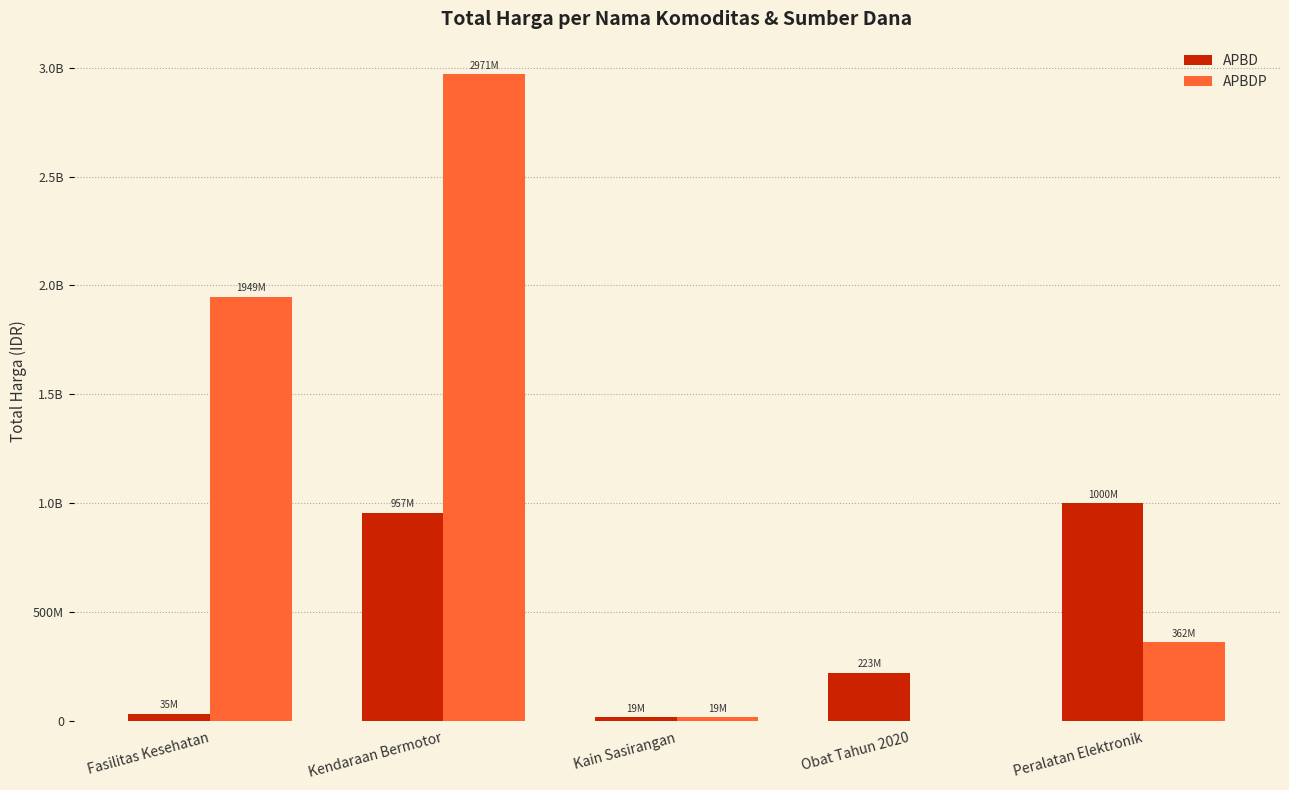

Are the bars grouped side by side (vs. stacked)?

Yes